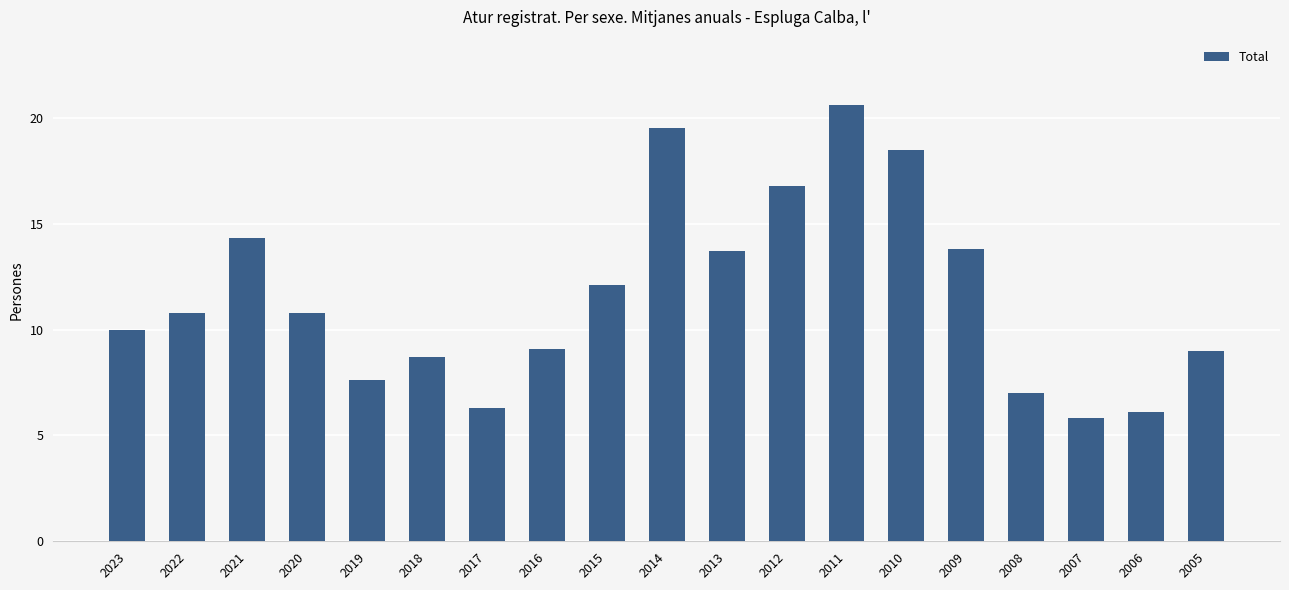

Reading left to right, what are all the values shown in this chart?

2023=10.0	2022=10.8	2021=14.3	2020=10.8	2019=7.6	2018=8.7	2017=6.3	2016=9.1	2015=12.1	2014=19.5	2013=13.7	2012=16.8	2011=20.6	2010=18.5	2009=13.8	2008=7.0	2007=5.8	2006=6.1	2005=9.0